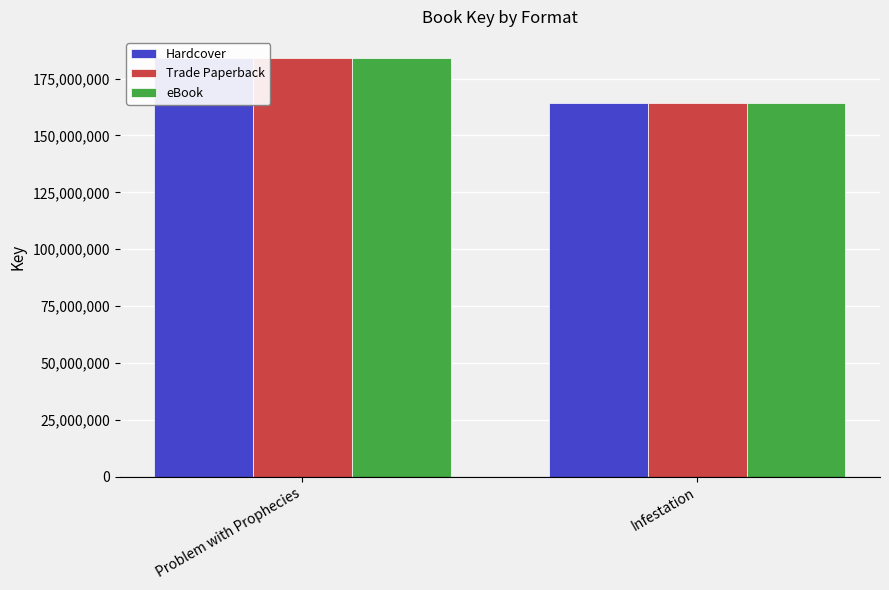

Is it true that eBook equals 164437626 at Infestation?

True